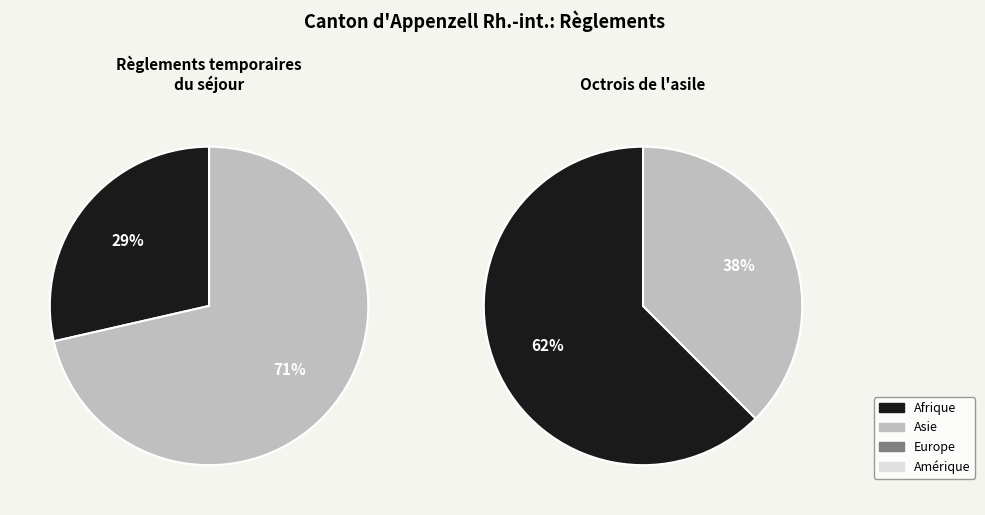

True or false: Amérique accounts for 6% of the total.

False